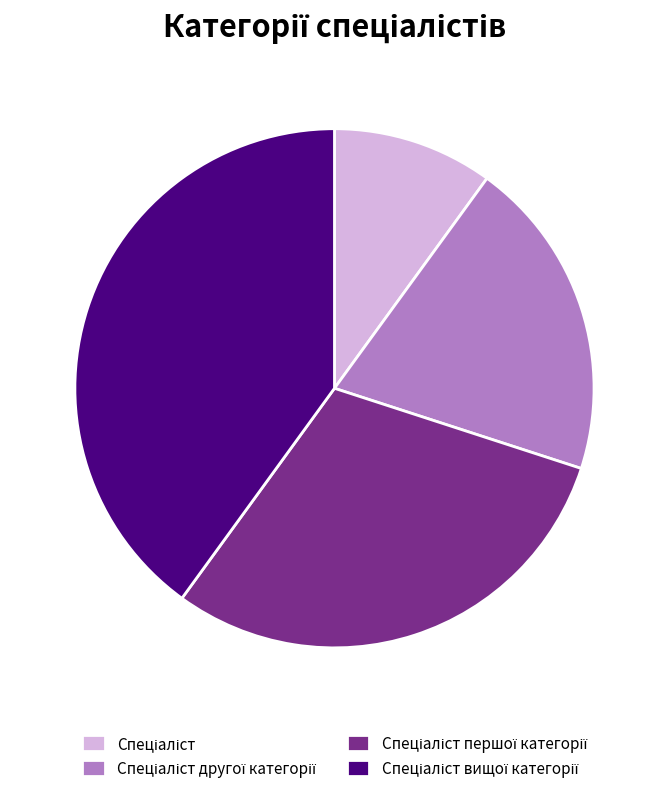

Does any single category account for the majority?

No